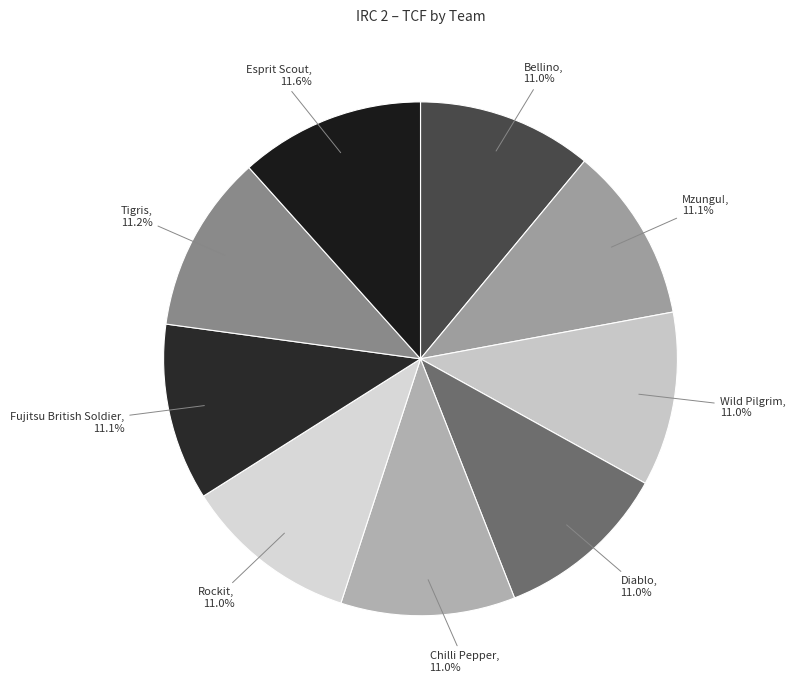

Does any single category account for the majority?

No